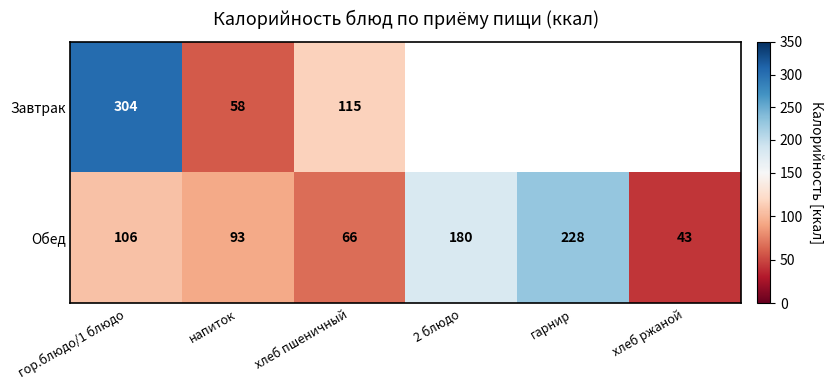

The value of Завтрак at напиток is 58. True or false?

True